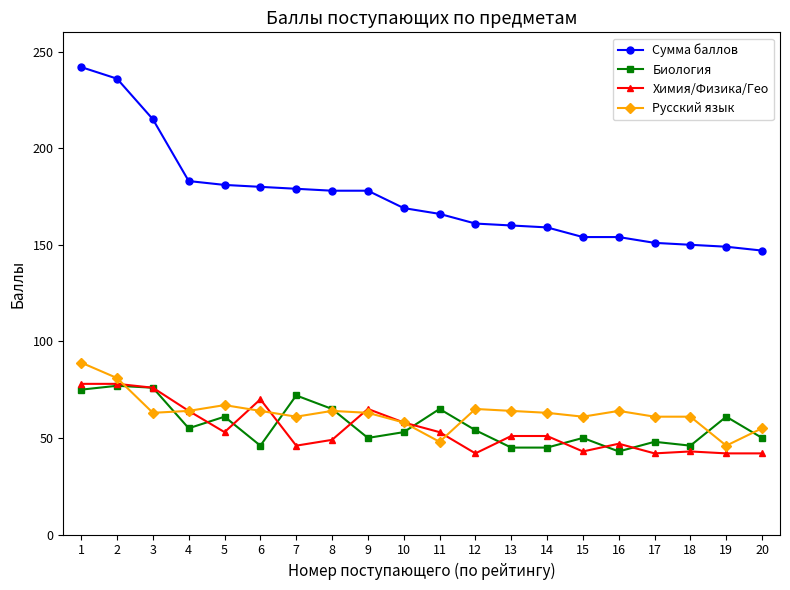

What is the value of the Биология point at the 5th from the left?

61